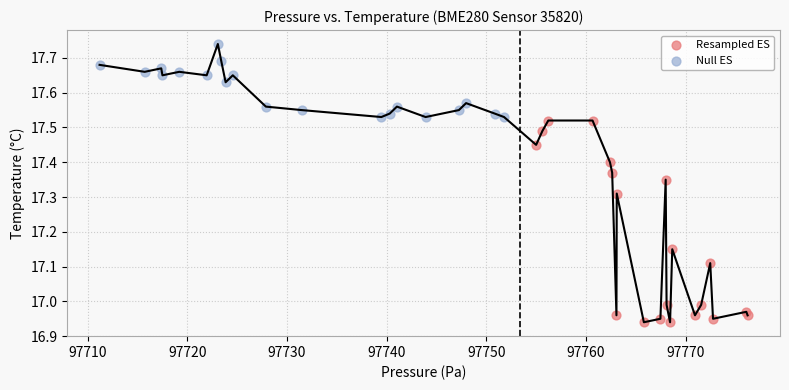

Which series contains the highest Y value?

Null ES